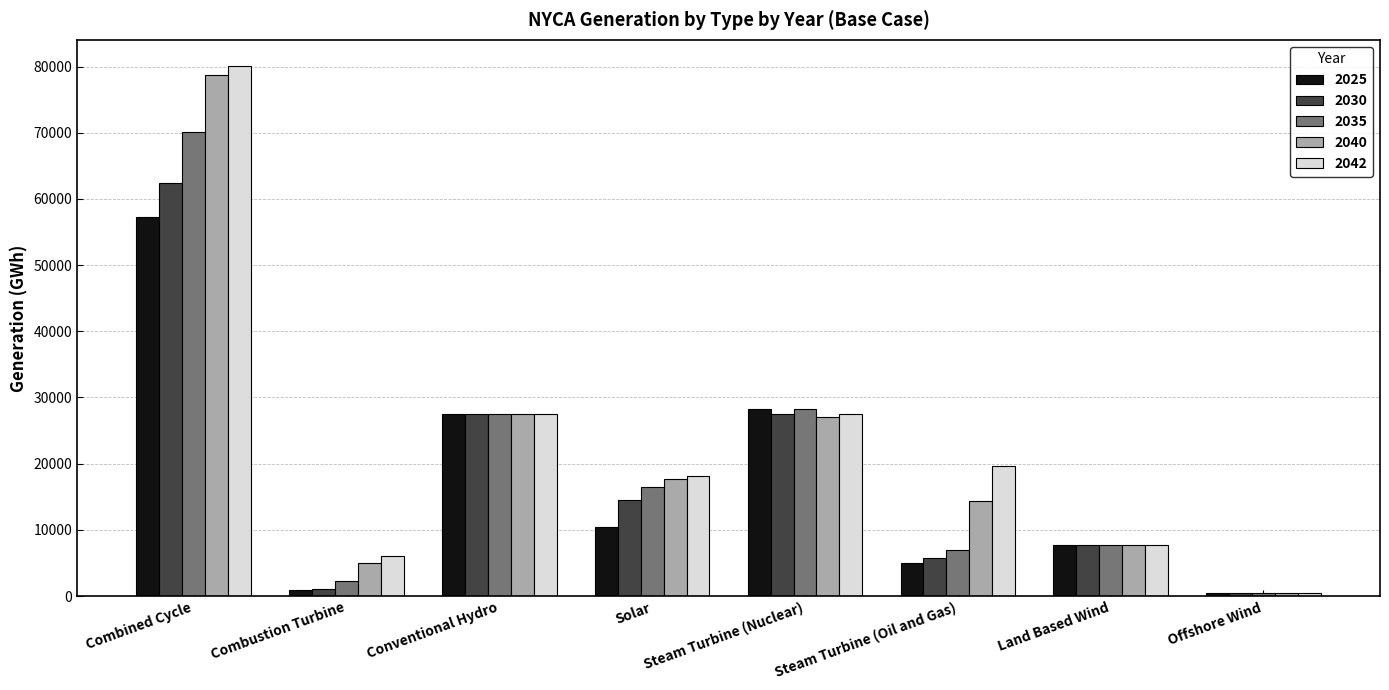

How many groups of bars are there?

8